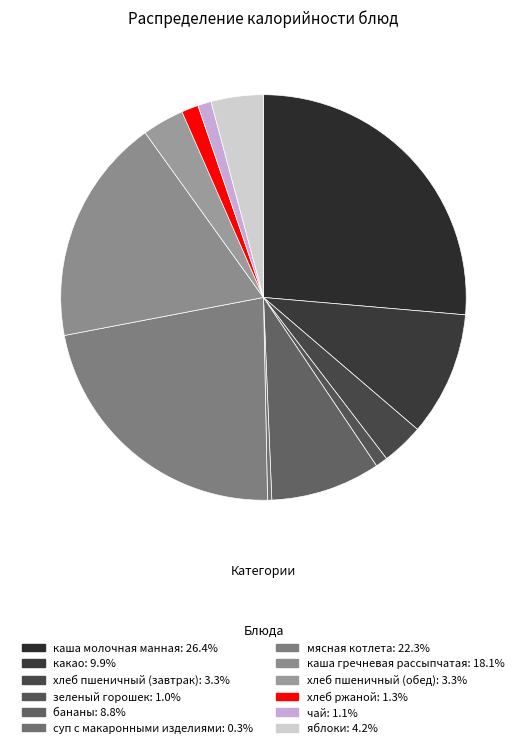

To the nearest percent, what is the average slice percentage?

8%